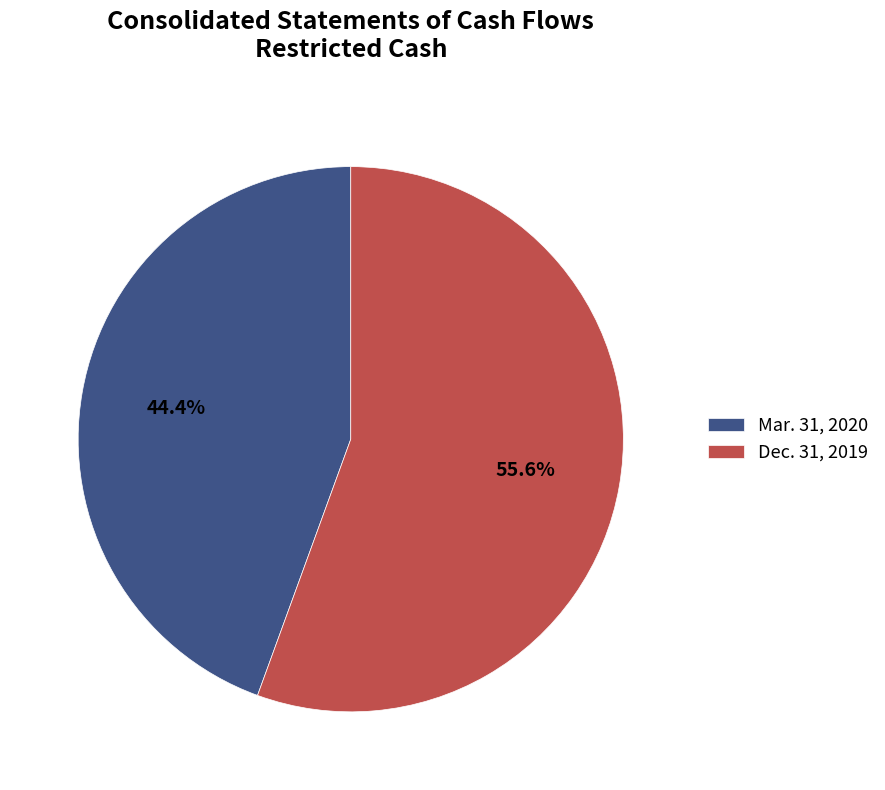

Which category has the smallest portion of the pie?

Mar. 31, 2020